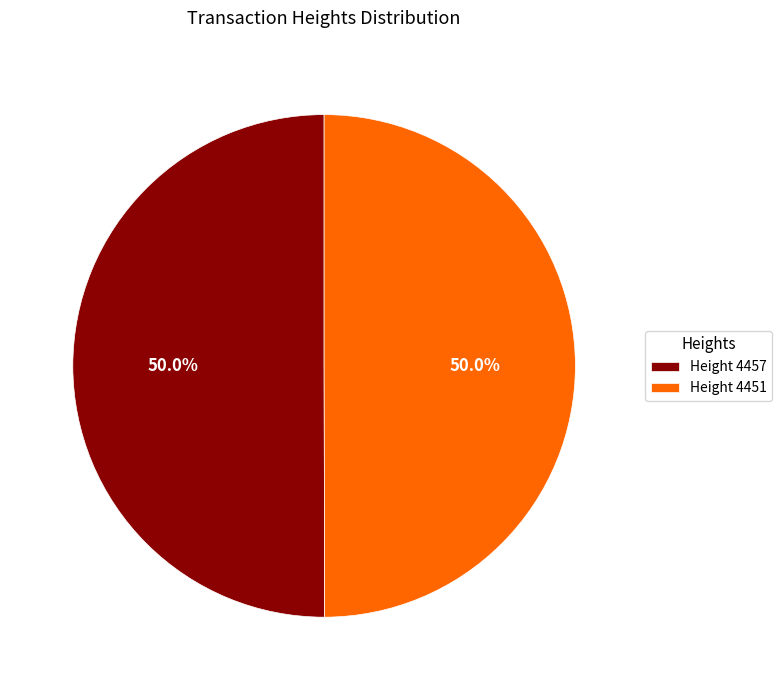

Count the number of slices in the pie.

2